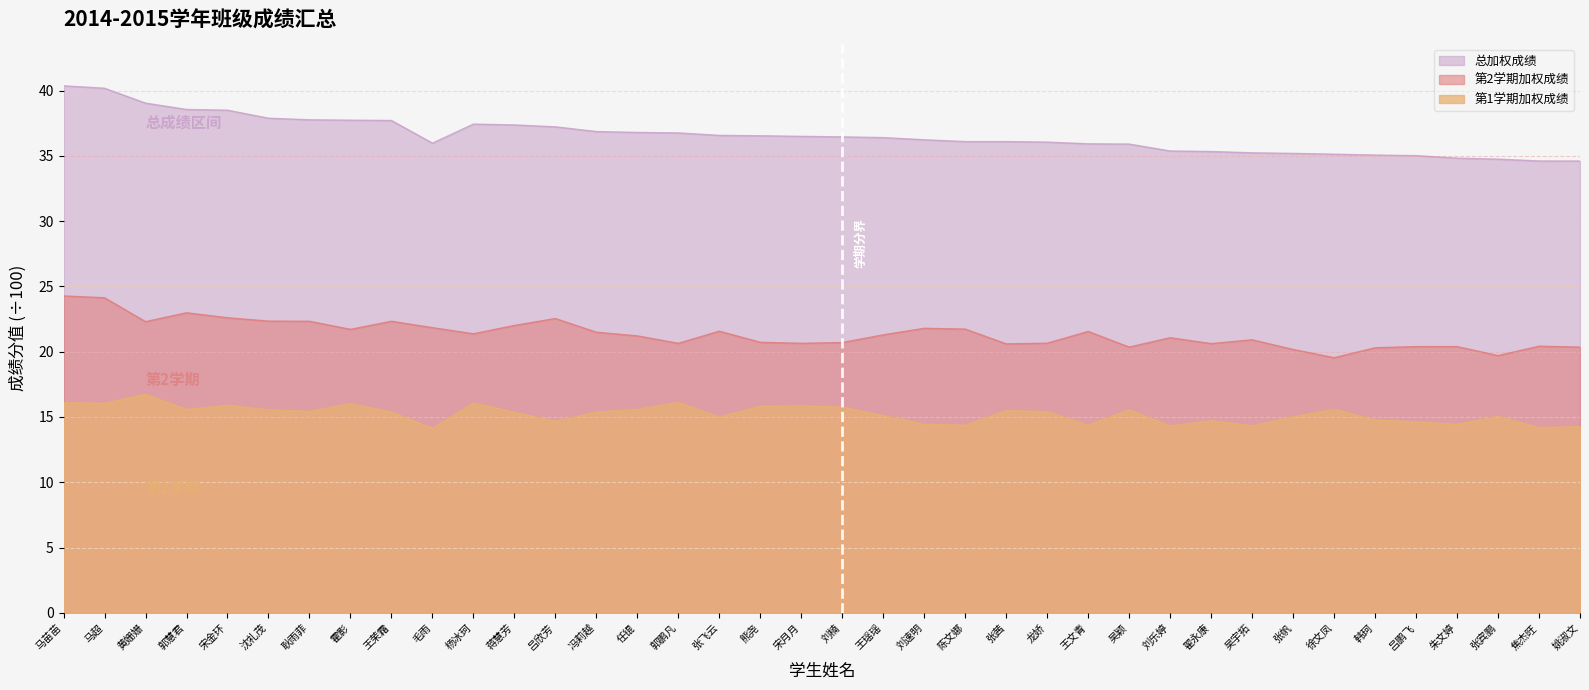

True or false: 总加权成绩 has more than 0 points higher than both neighbors.

True